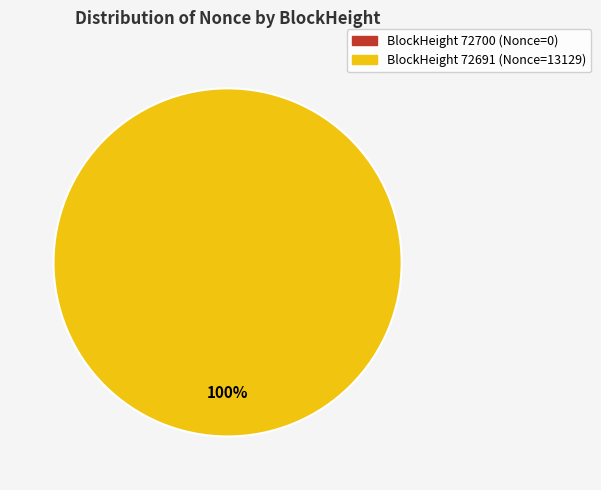

How many segments does this pie chart have?

2